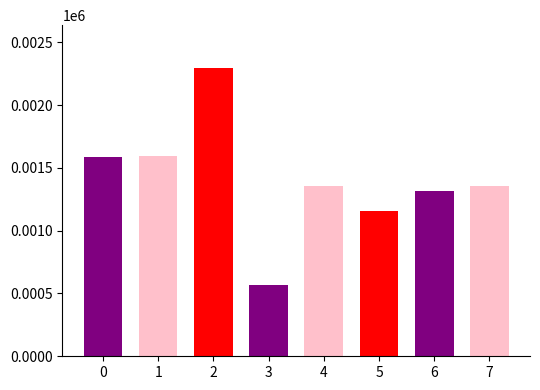

Which has a higher value, 7 or 6?

7